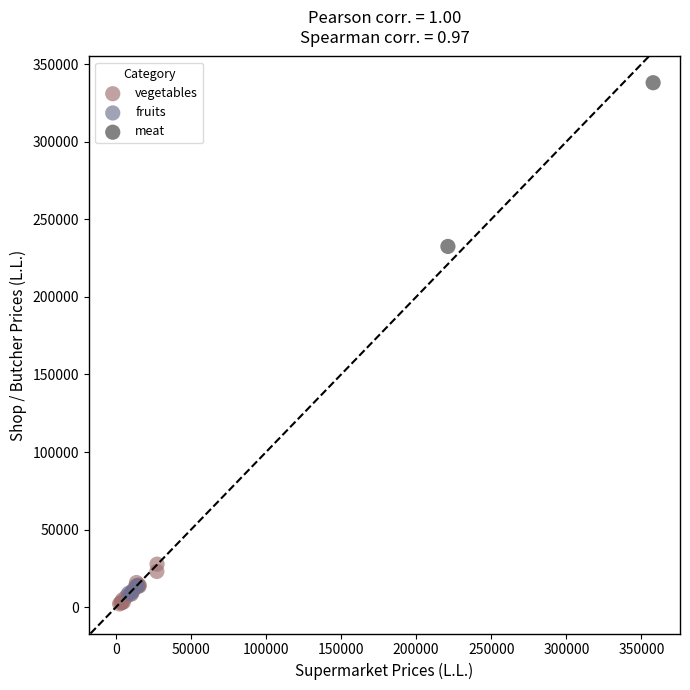

Which series has the widest spread of Y values?

meat